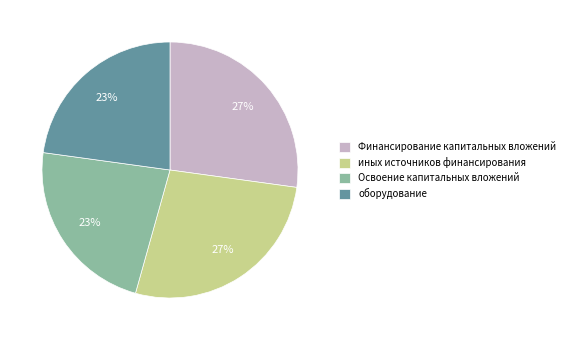

To the nearest percent, what is the difference between the Финансирование капитальных вложений and оборудование slice percentages?

4%